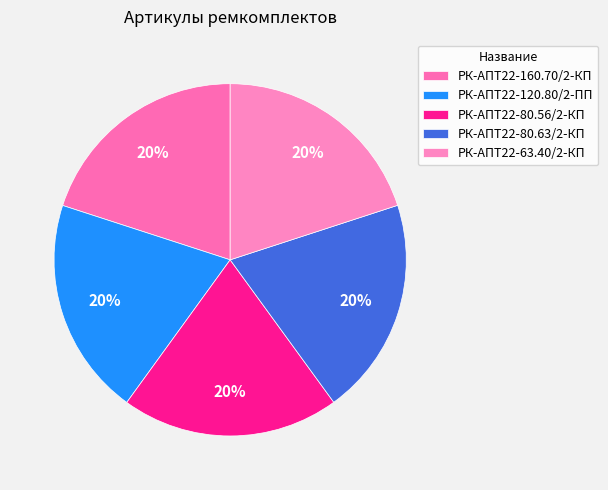

To the nearest percent, what percentage of the pie is РК-АПТ22-63.40/2-КП?

20%